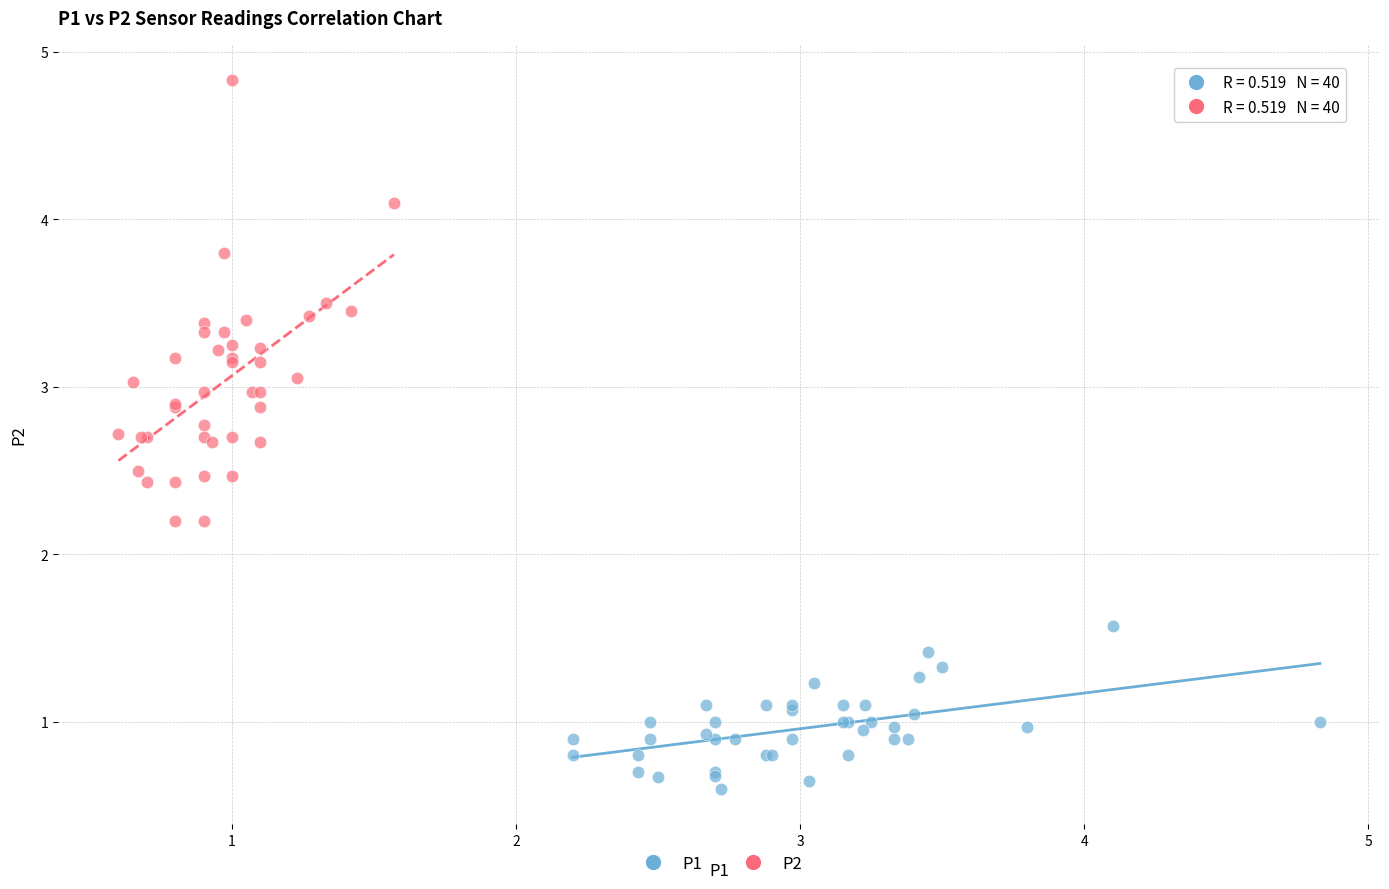

What are all the series names shown in the legend?

P1, P2